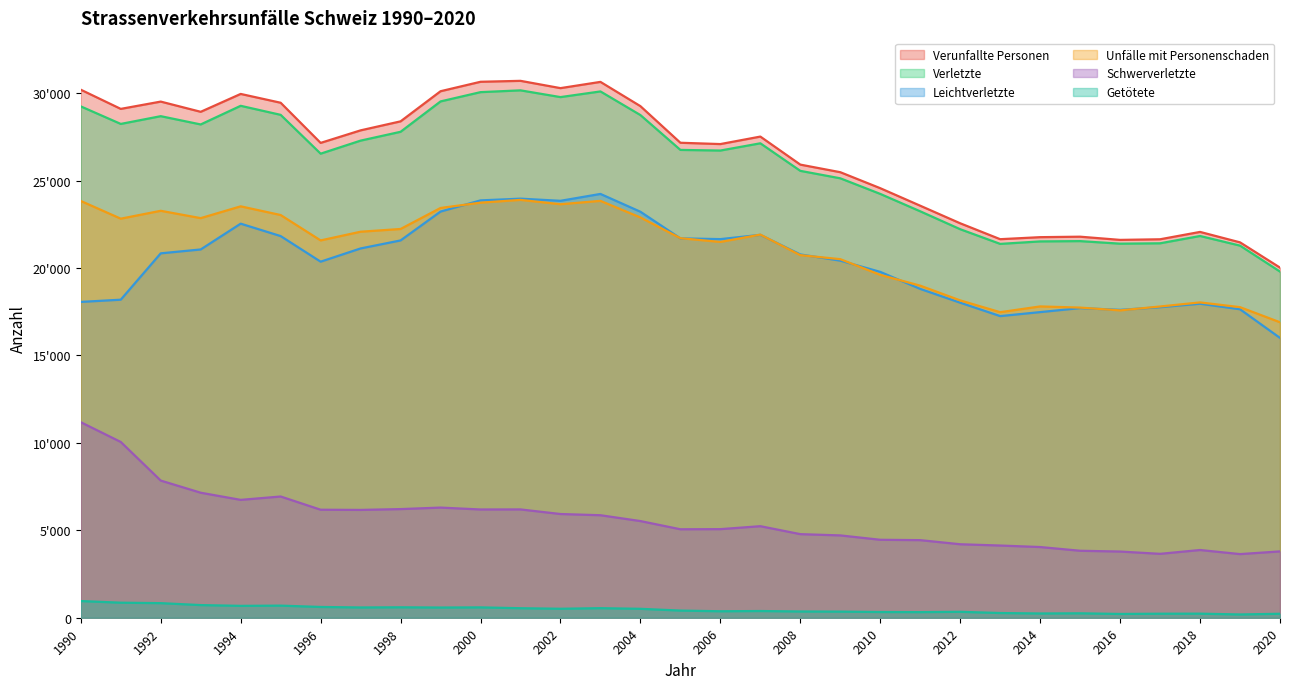

Where is Getötete nearest to the value 570?

1999